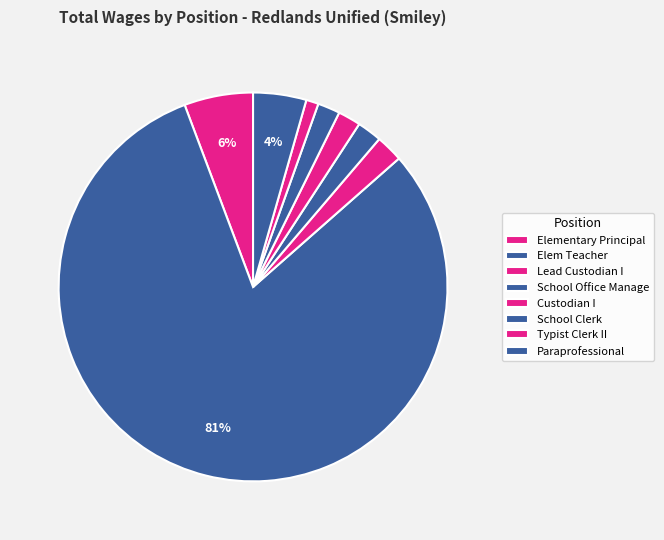

How many segments does this pie chart have?

8